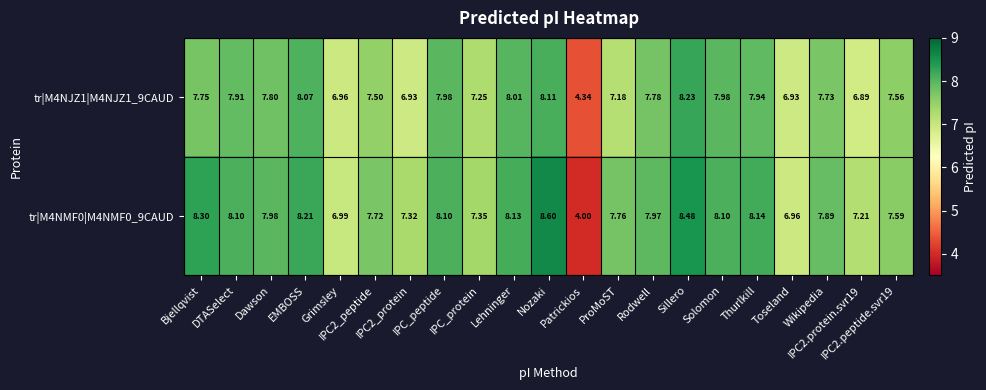

Which series has the largest total across all categories?

tr|M4NMF0|M4NMF0_9CAUD